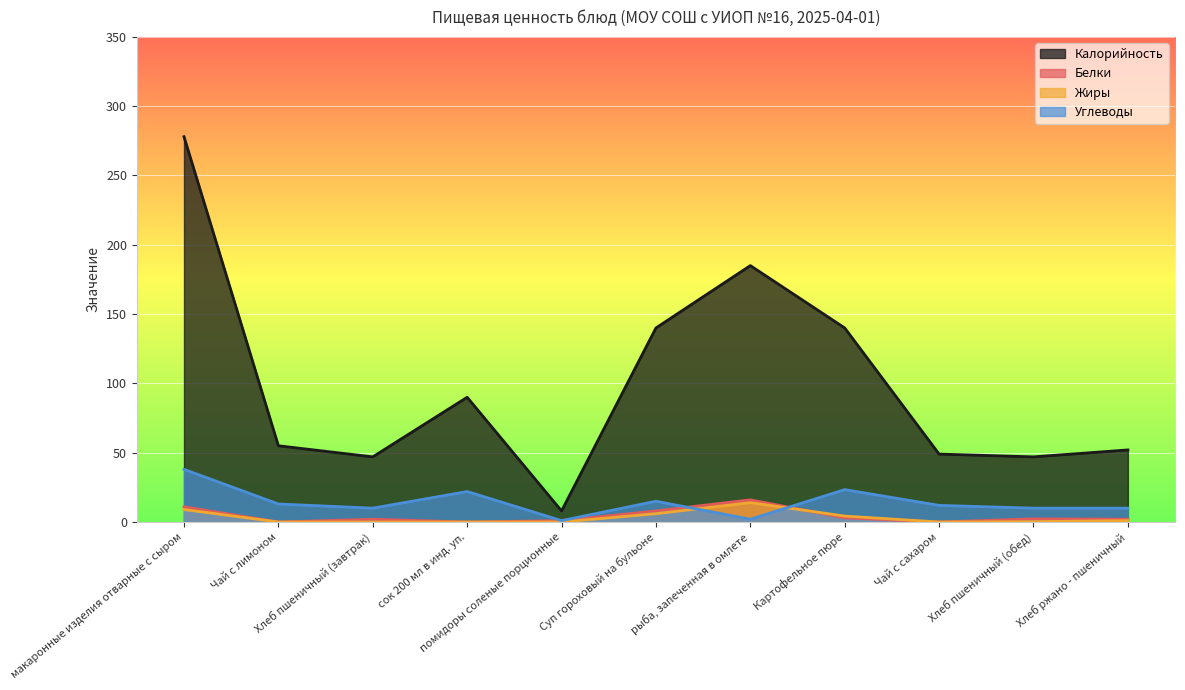

Is it true that Белки equals 0.0 at сок 200 мл в инд. уп.?

True